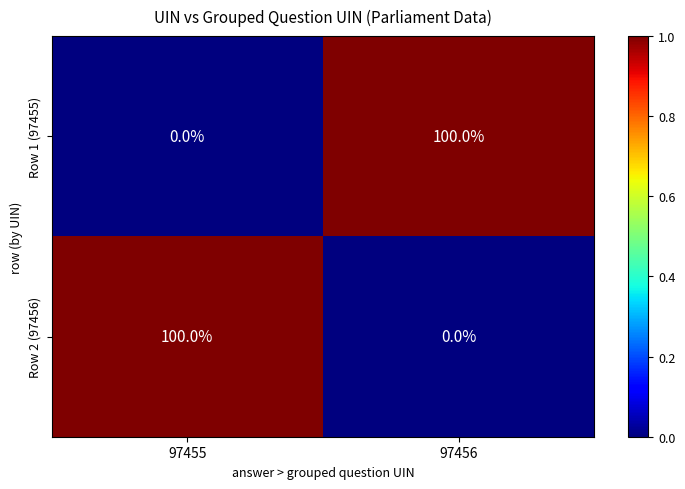

The value of Row 1 (97455) at 97455 is 0. True or false?

True